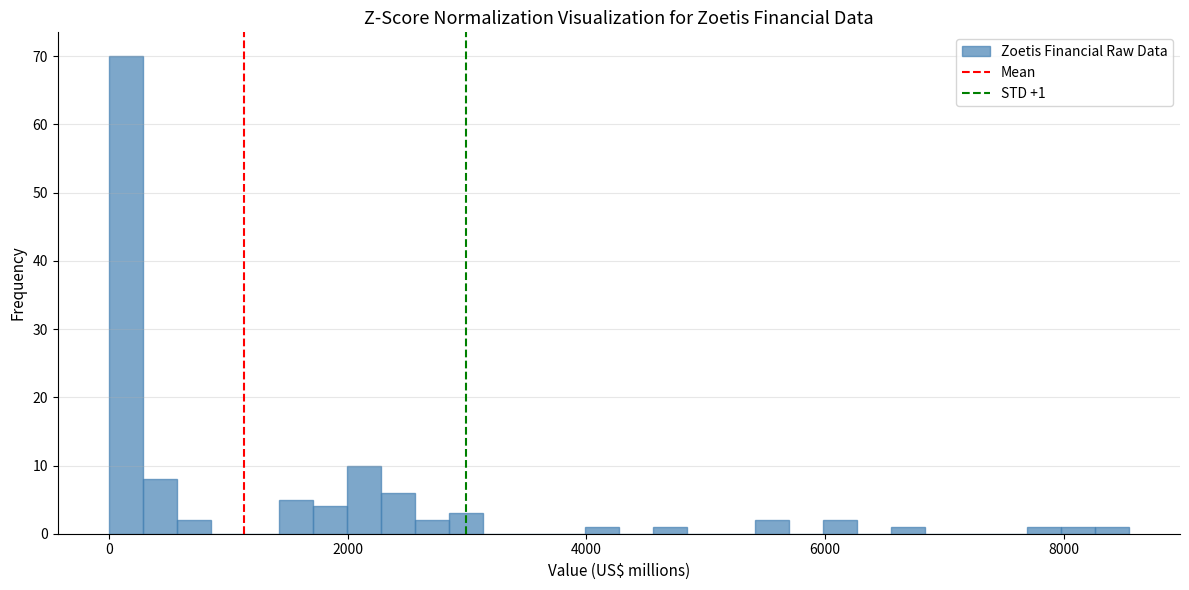

Around what value on the x-axis is the tallest bar? Give the approximate position of its centre, as read against the axis.

200